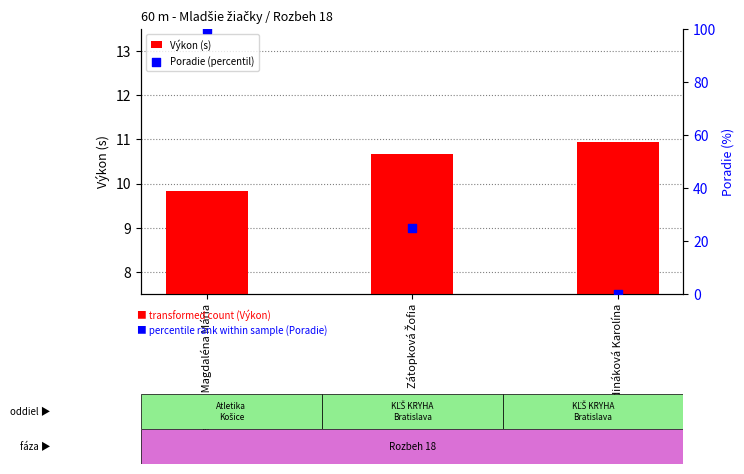

What are all the series names shown in the legend?

Výkon (s), Poradie (percentil)